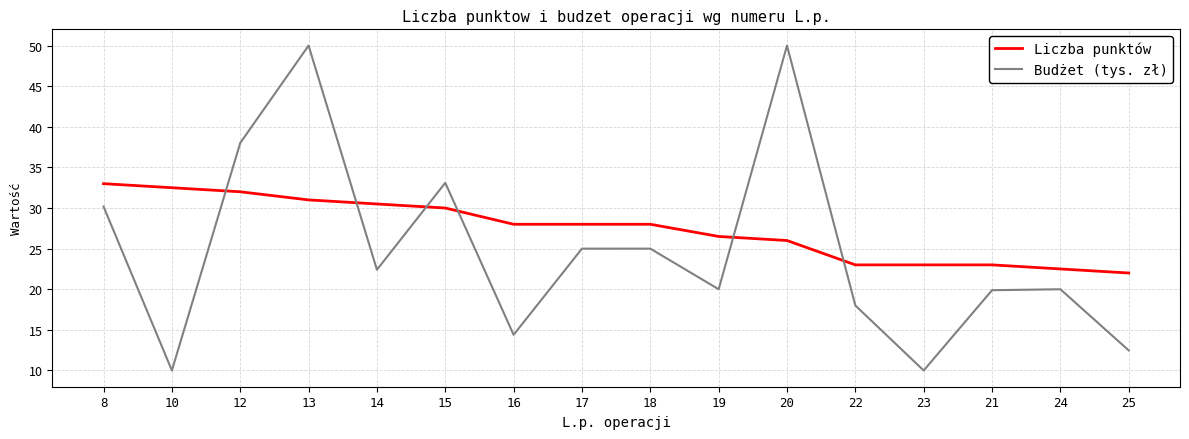

Is this an area chart (filled region under the line)?

No